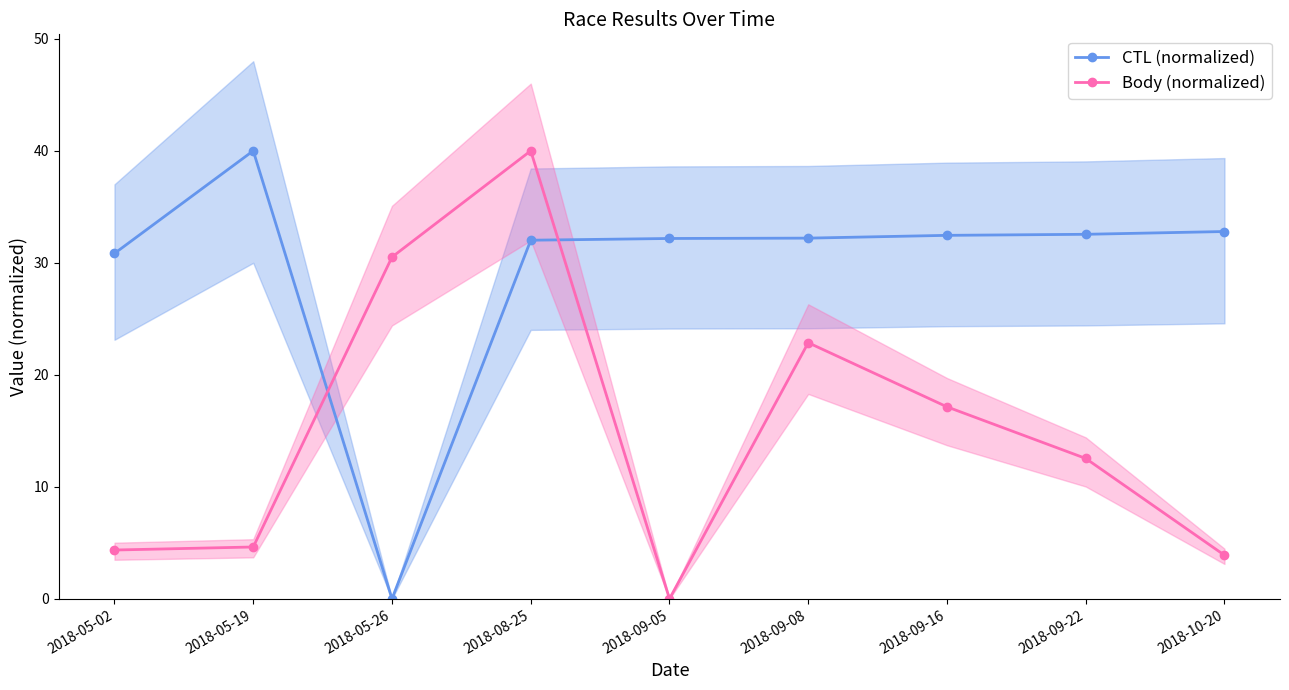

Is the value of CTL (normalized) at 2018-10-20 greater than the value of Body (normalized) at 2018-05-26?

Yes